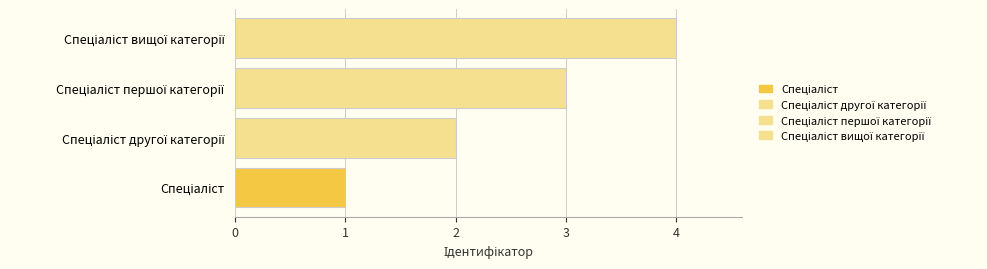

What is the greatest value displayed?

4